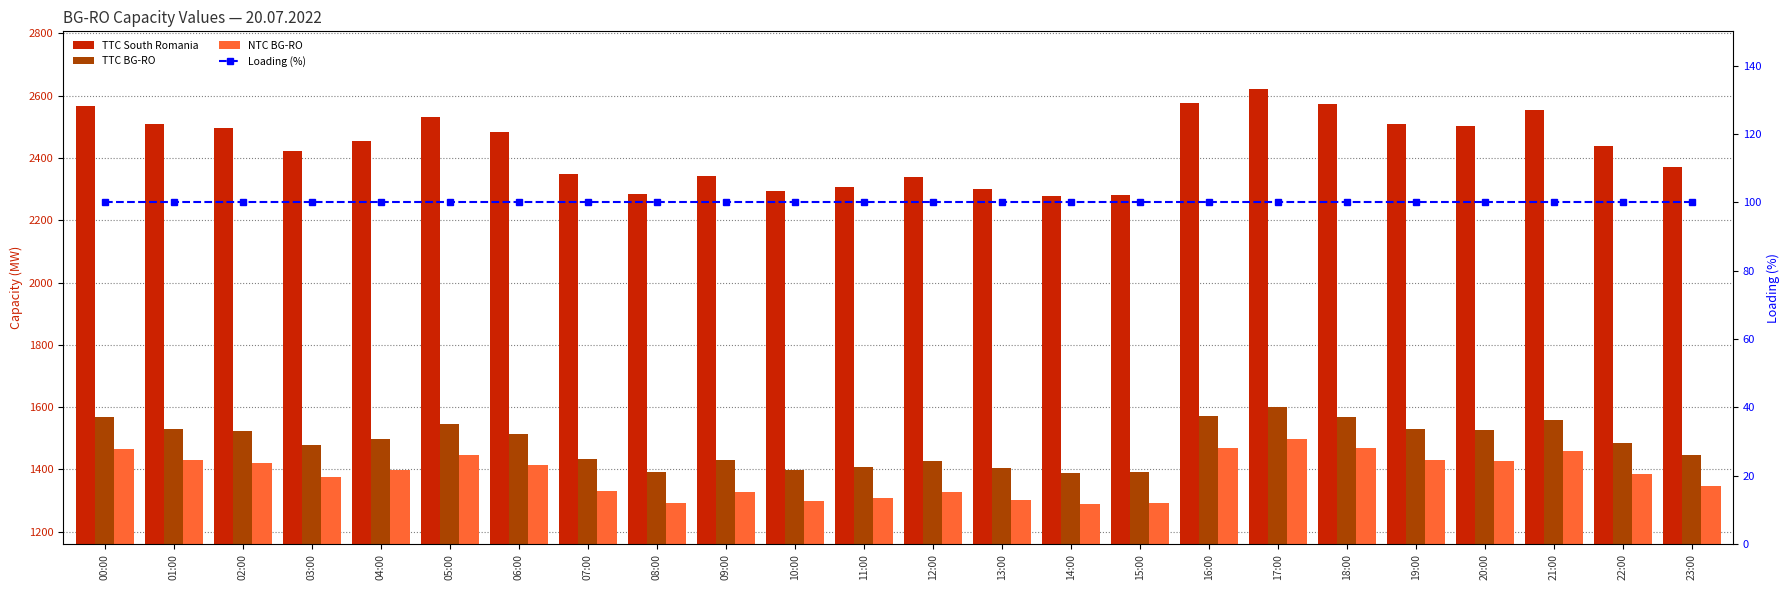

The TTC BG-RO series shows 1559 at 21:00. True or false?

True